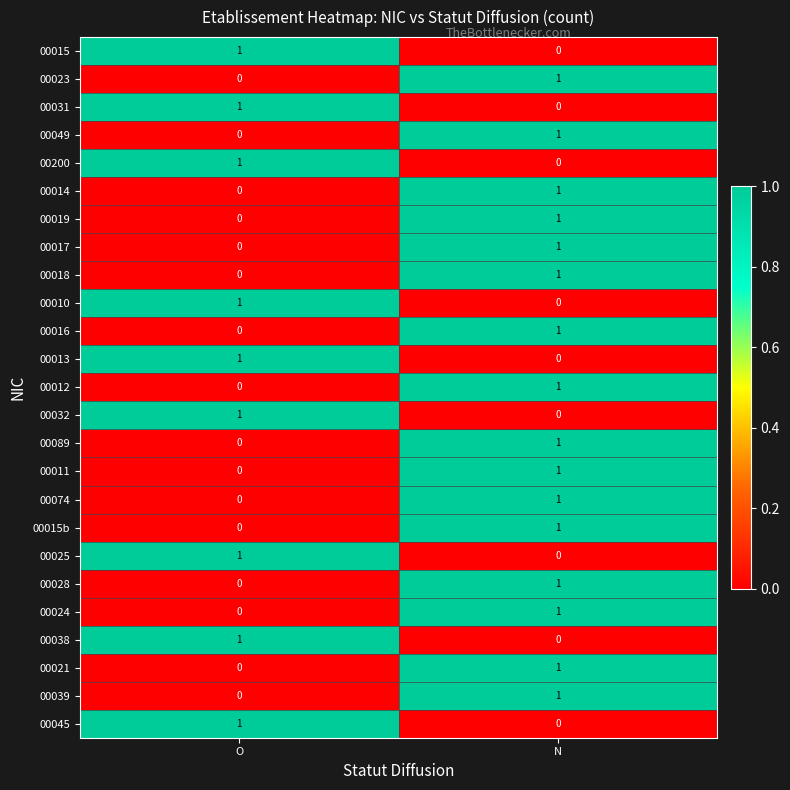

True or false: 00049 has a value of 0 at O.

True